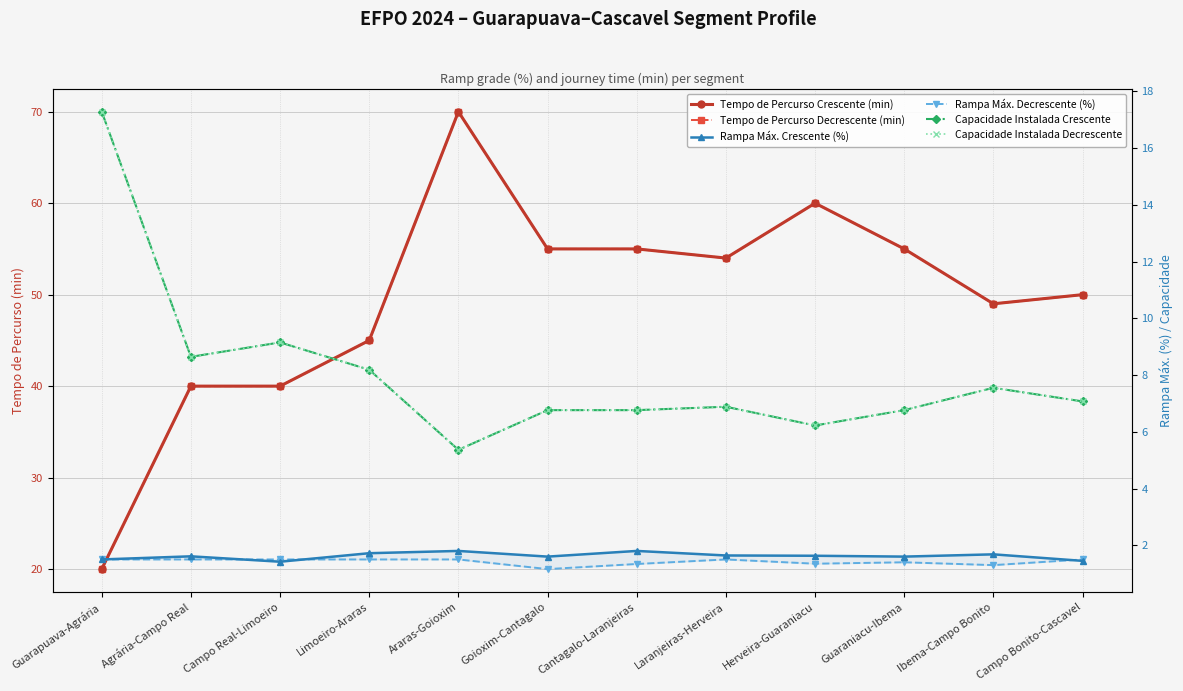

Where does the Capacidade Instalada Crescente series first go above 7?

Guarapuava-Agrária